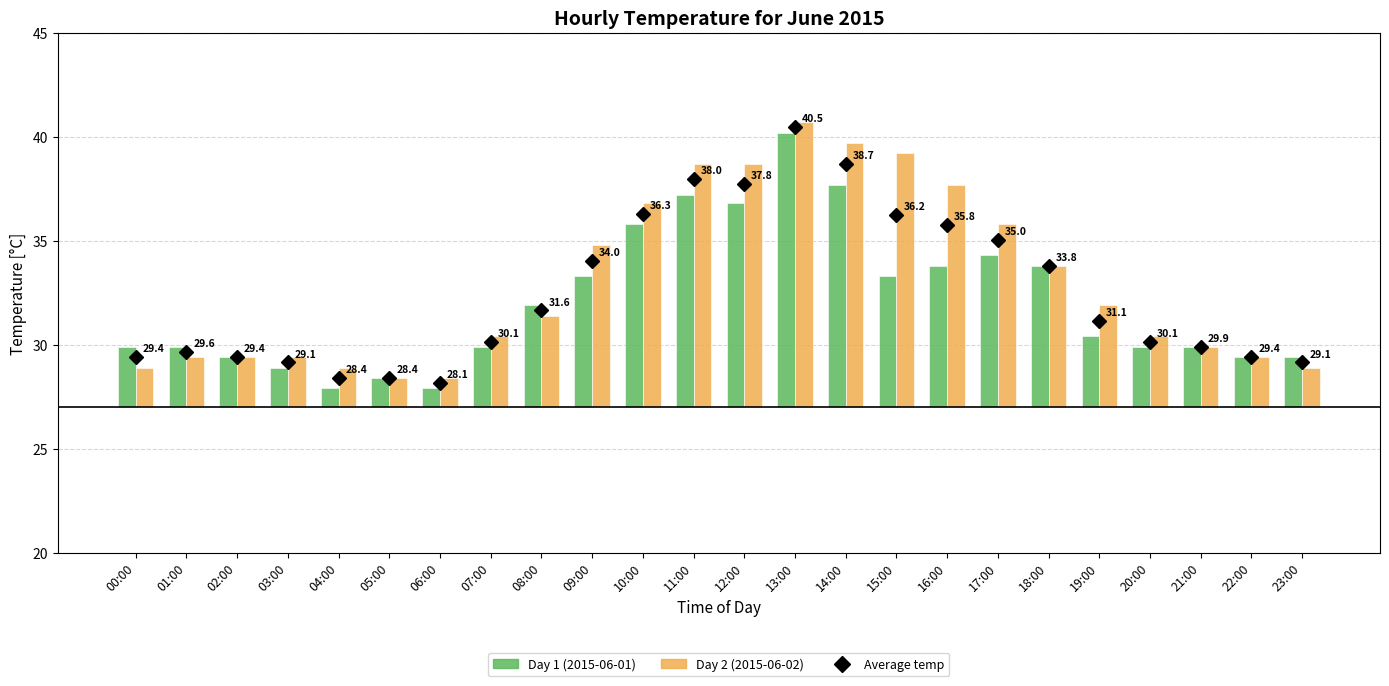

What is the difference between the maximum and second lowest values in the Day 2 (2015-06-02) series?

12.3